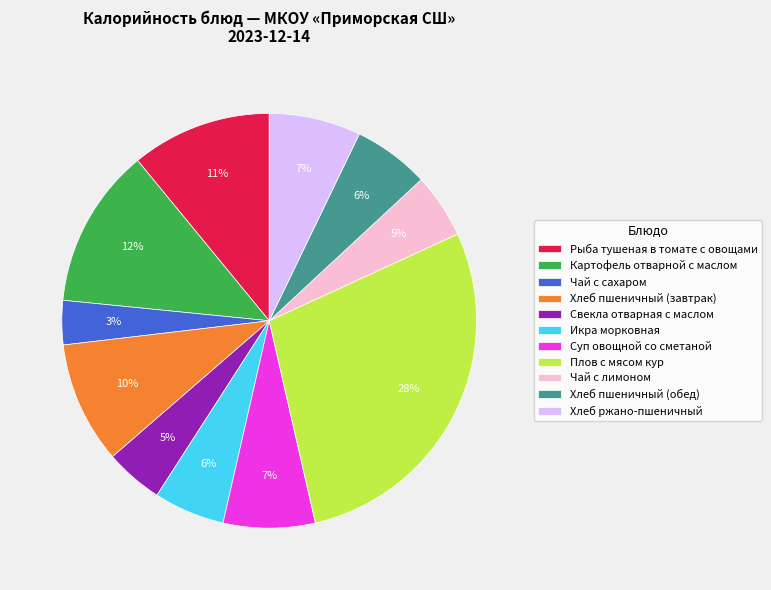

The Свекла отварная с маслом slice represents 5% of the pie. True or false?

True